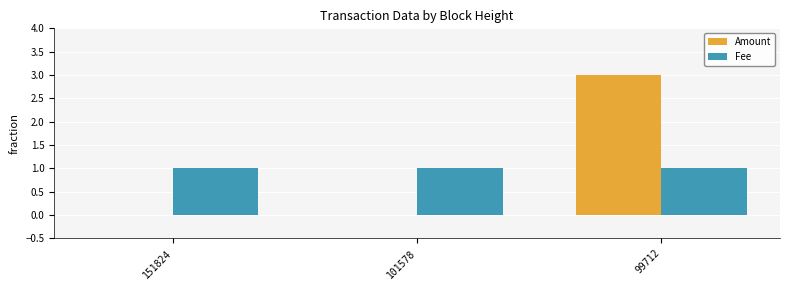

What is the highest value of the Amount series?

3